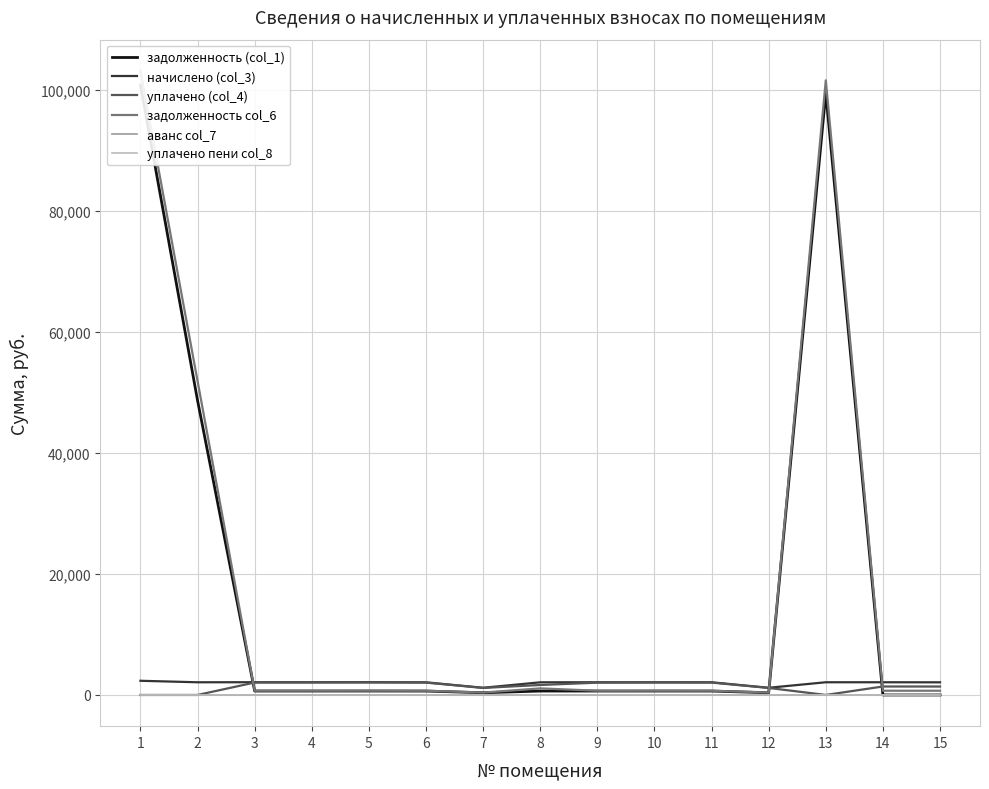

True or false: аванс col_7 has a value of 0.0 at 8.

True